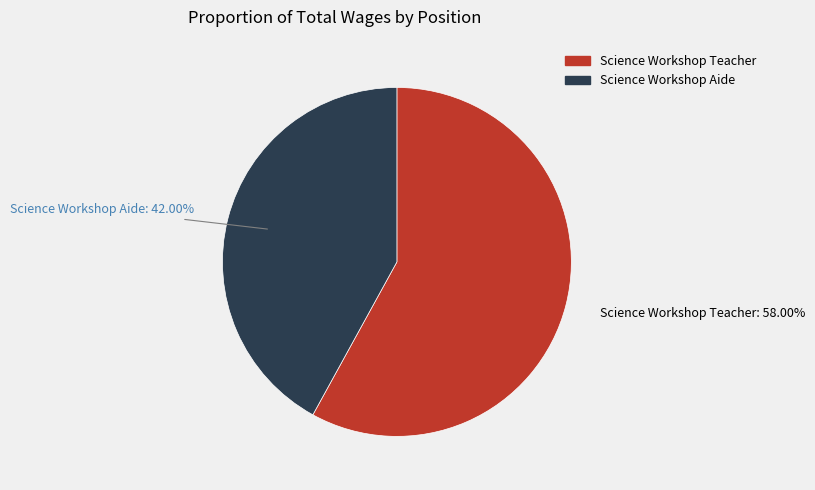

Is it true that Science Workshop Teacher is 58% of the pie?

True